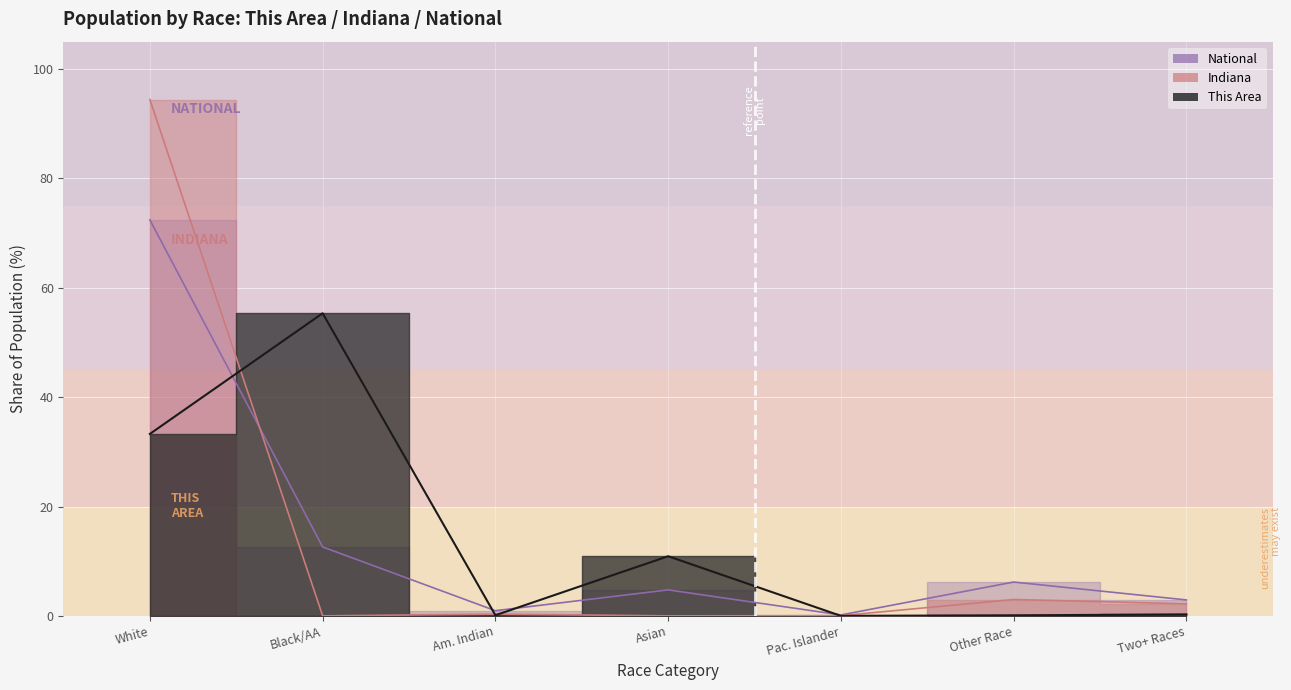

How many intersections are there between Indiana and This Area?

4